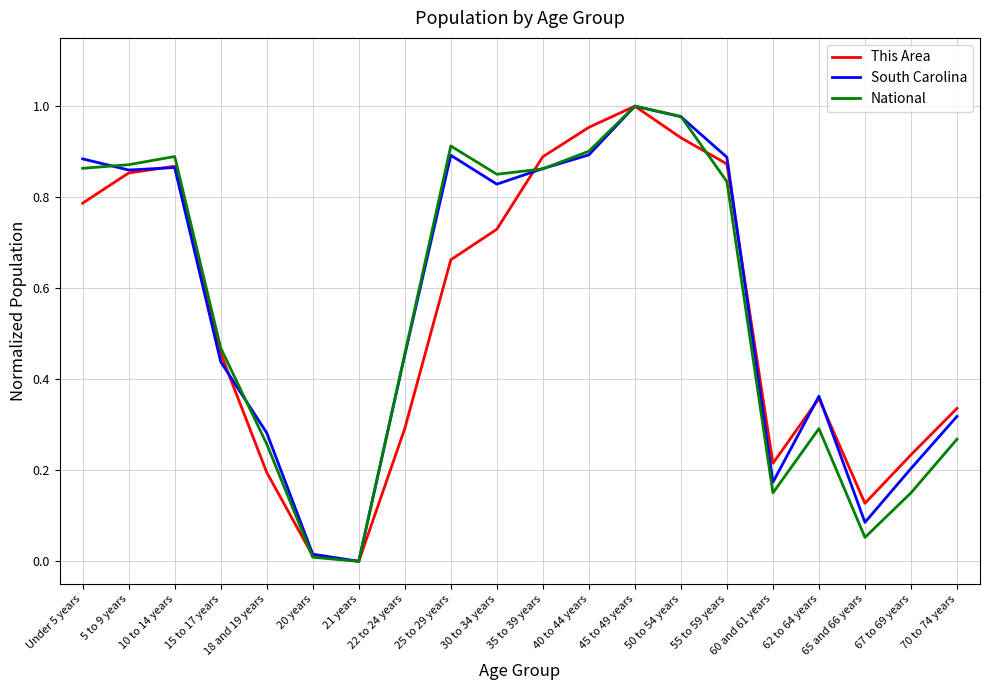

Which series has the widest spread of values?

This Area